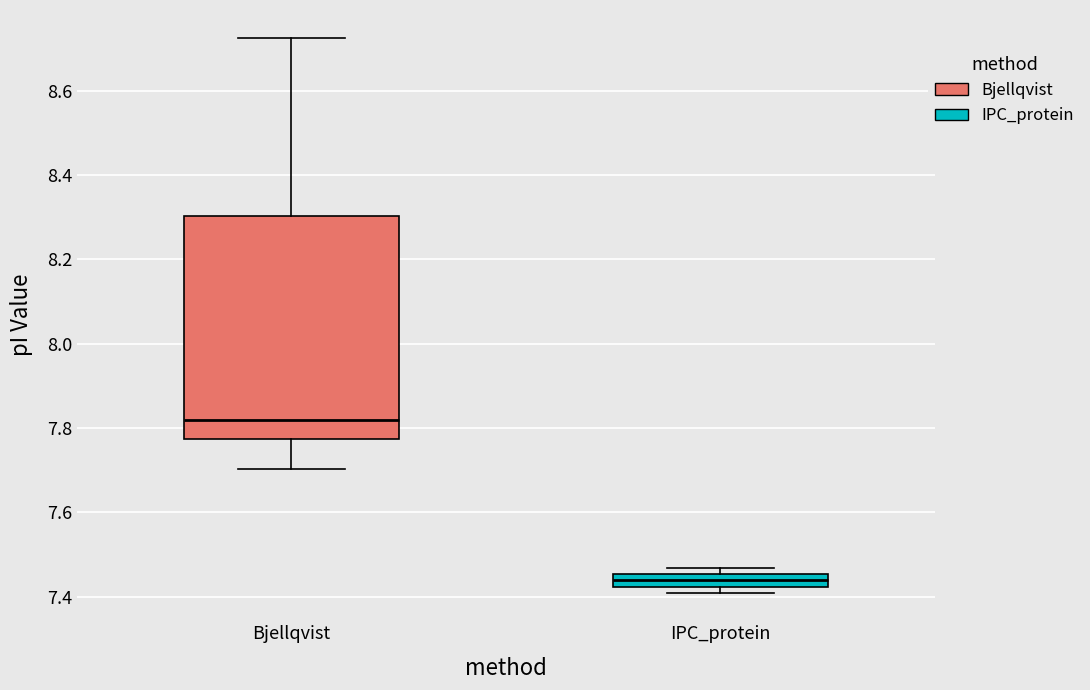

Where does the median line of the box for Bjellqvist sit on the y-axis? The values are not printed on the chart, so give them approximately, as read against the axis.

7.82